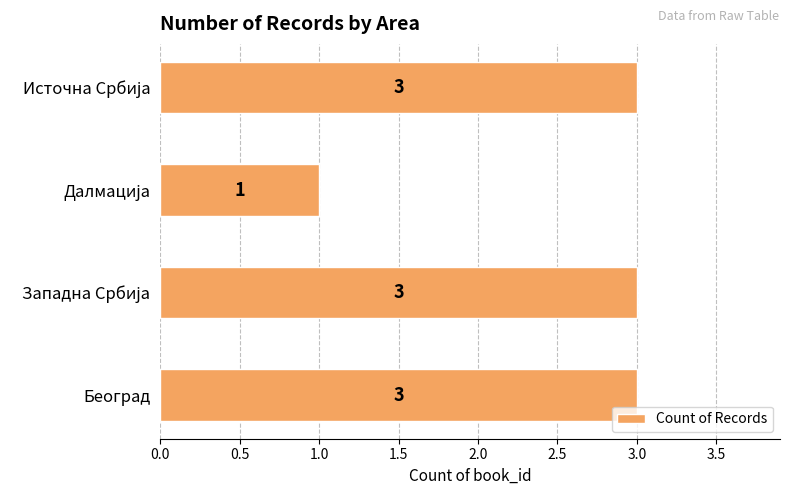

What is the maximum value shown in the chart?

3